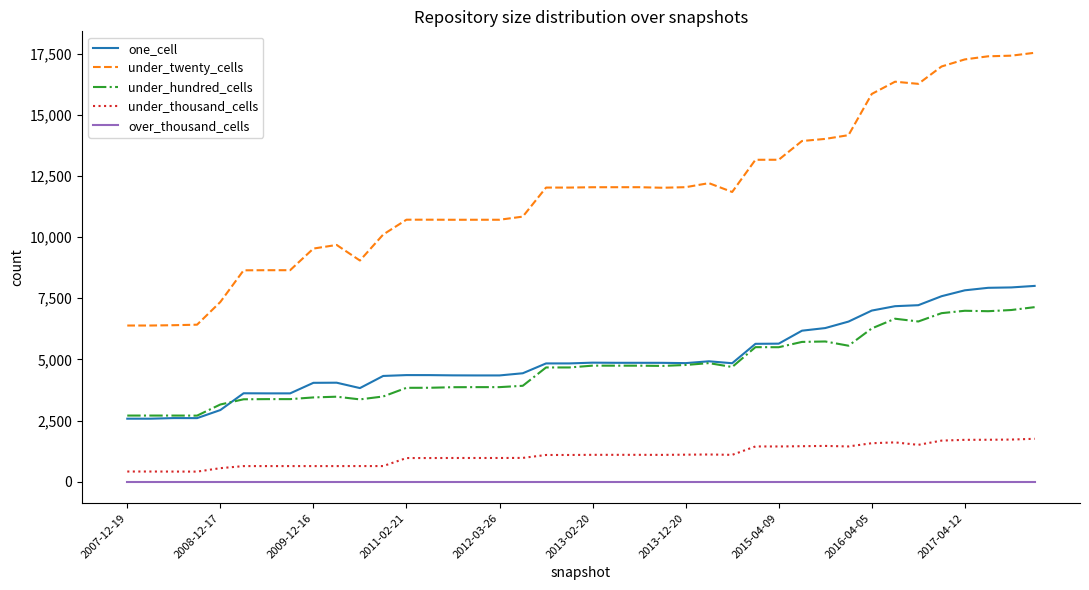

Which series has the largest total across all categories?

under_twenty_cells